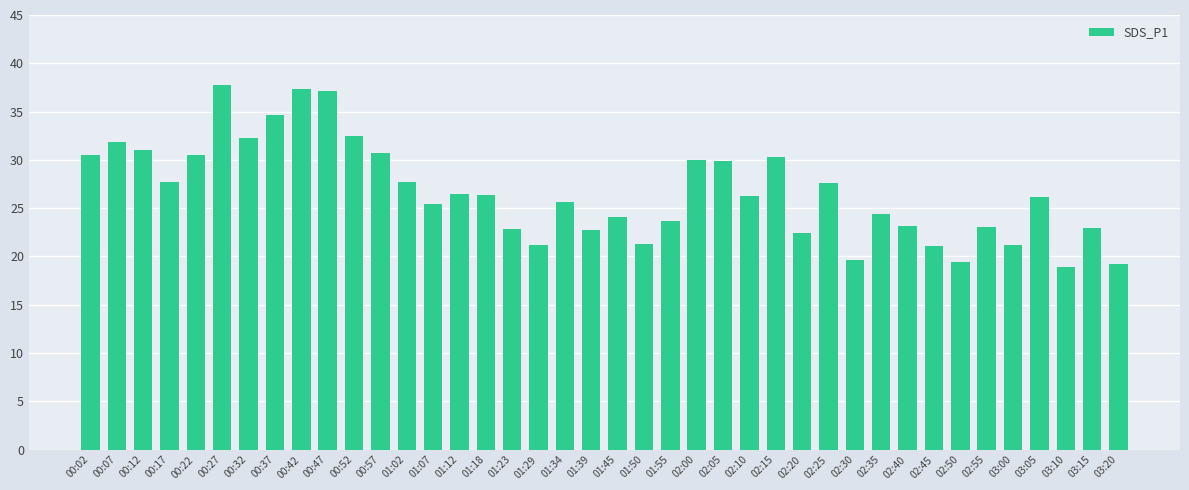

True or false: the data shows 19.6 at 02:30.

True